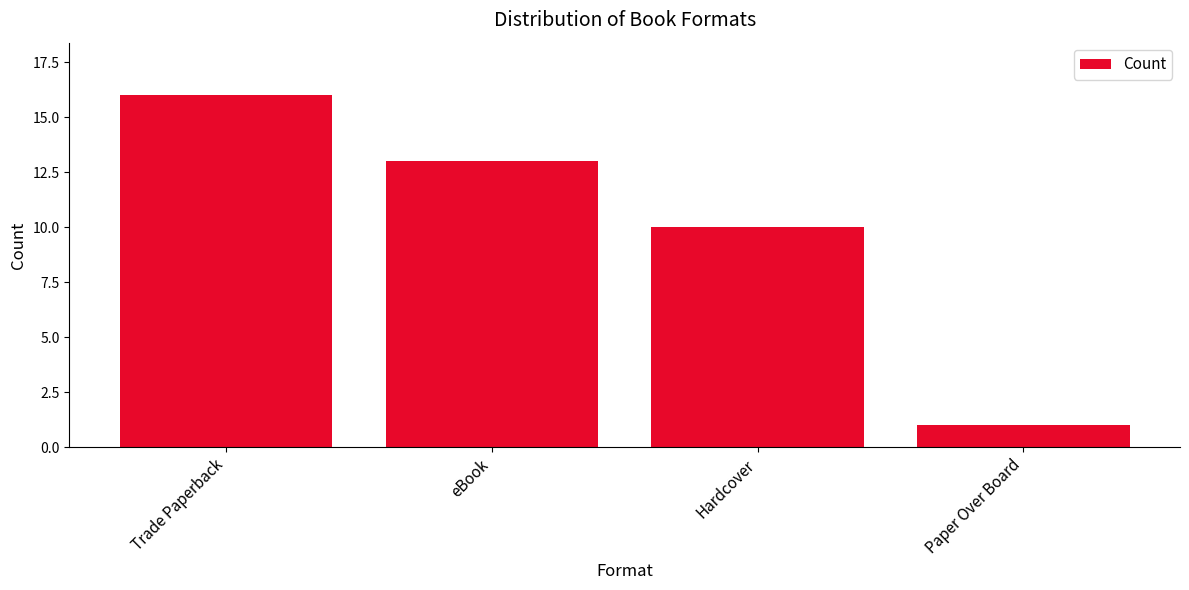

What is the label of the 1st bar from the right?

Paper Over Board